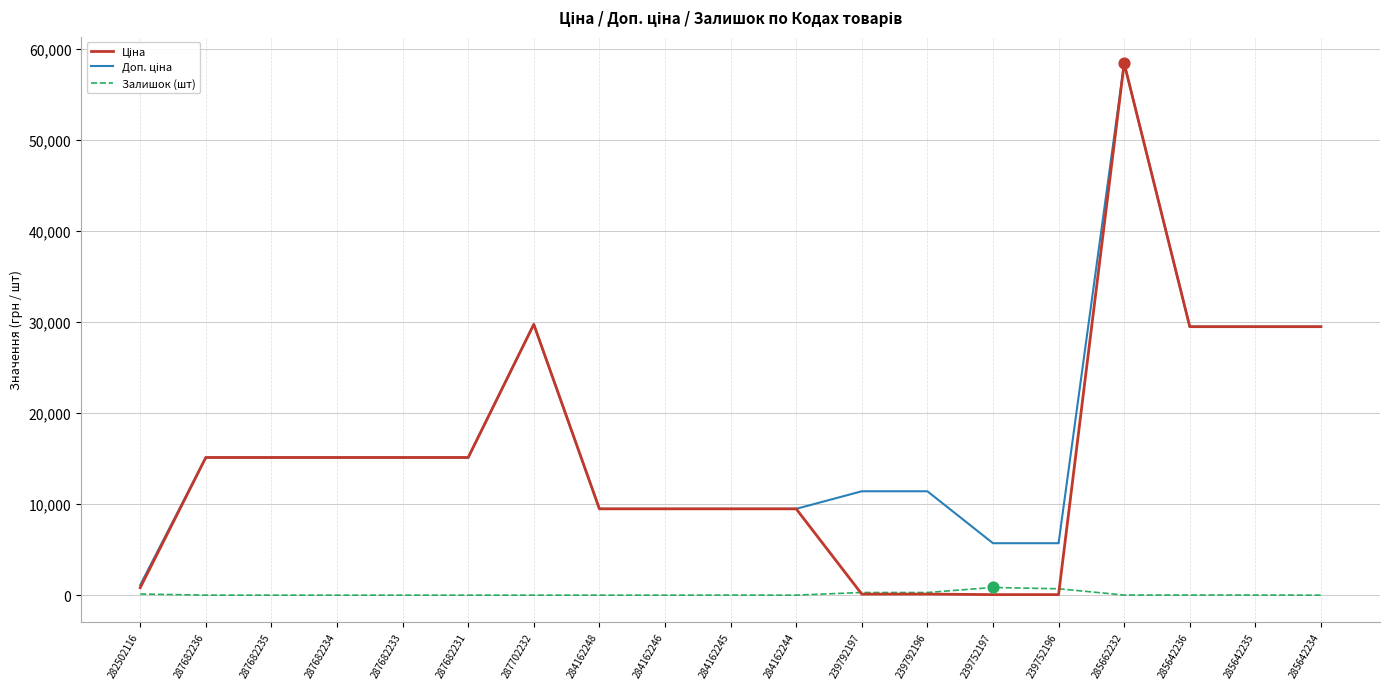

What is the total value across all series at 285642234?

58983.0